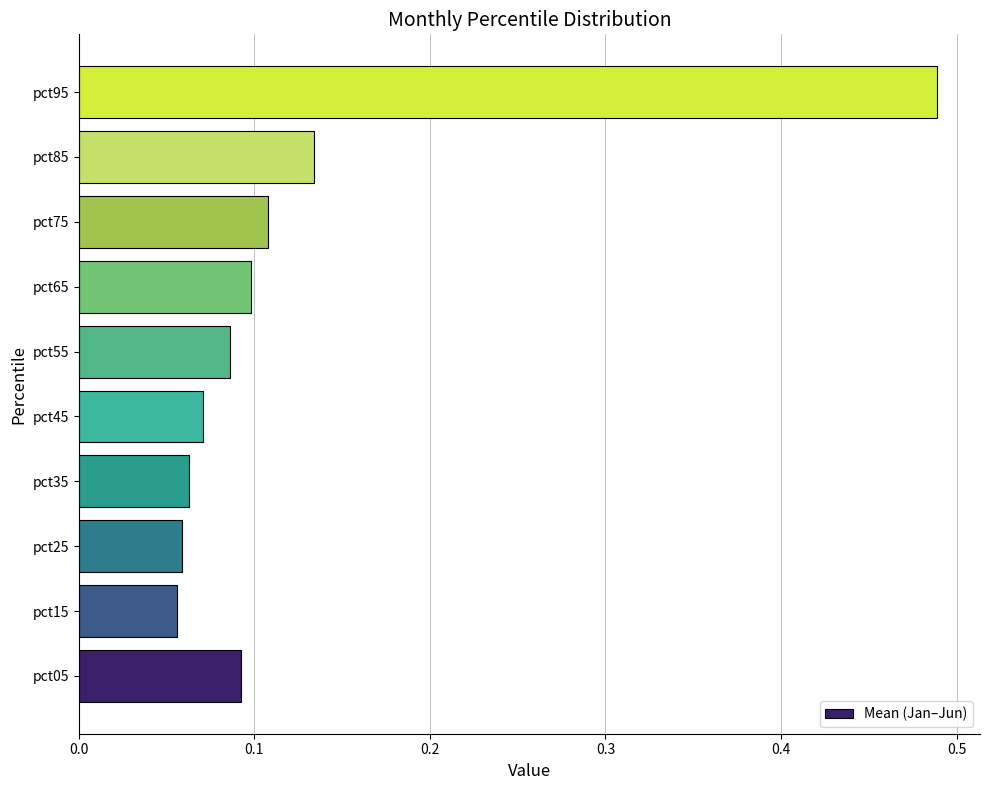

What is the sum of all values?

1.3